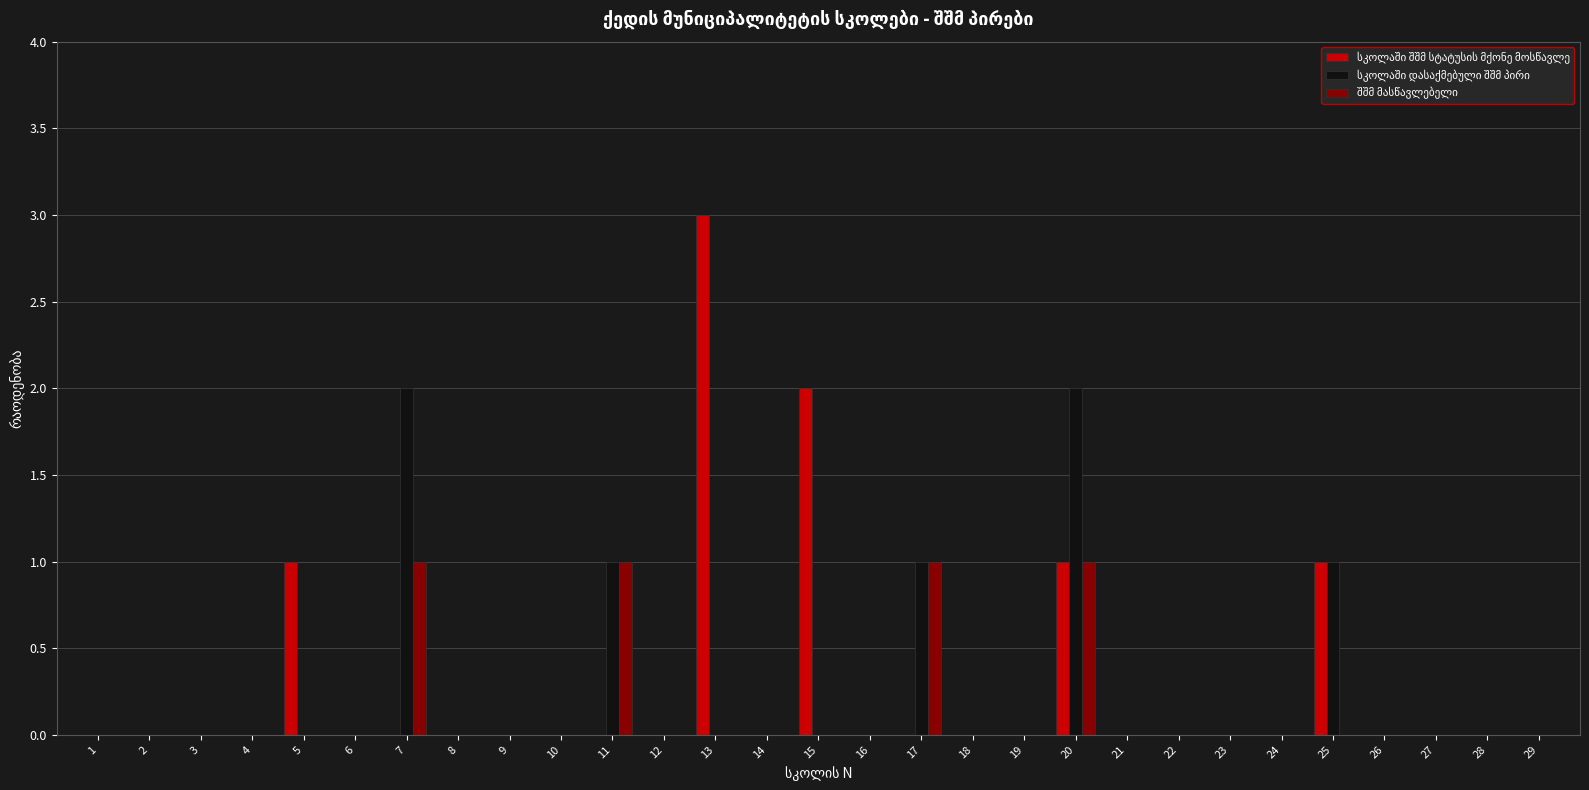

How many groups of bars are there?

29